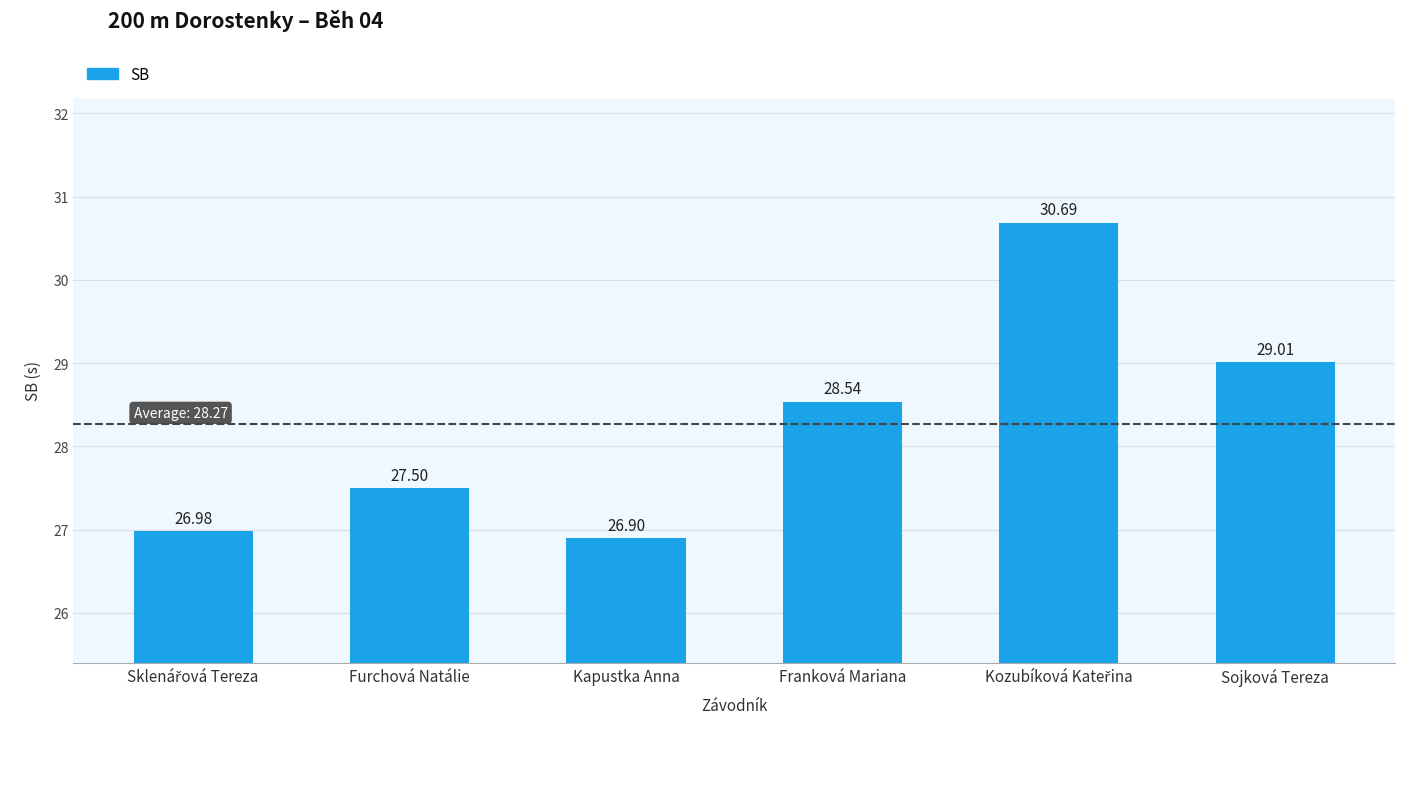

Between Sojková Tereza and Kapustka Anna, which is larger?

Sojková Tereza